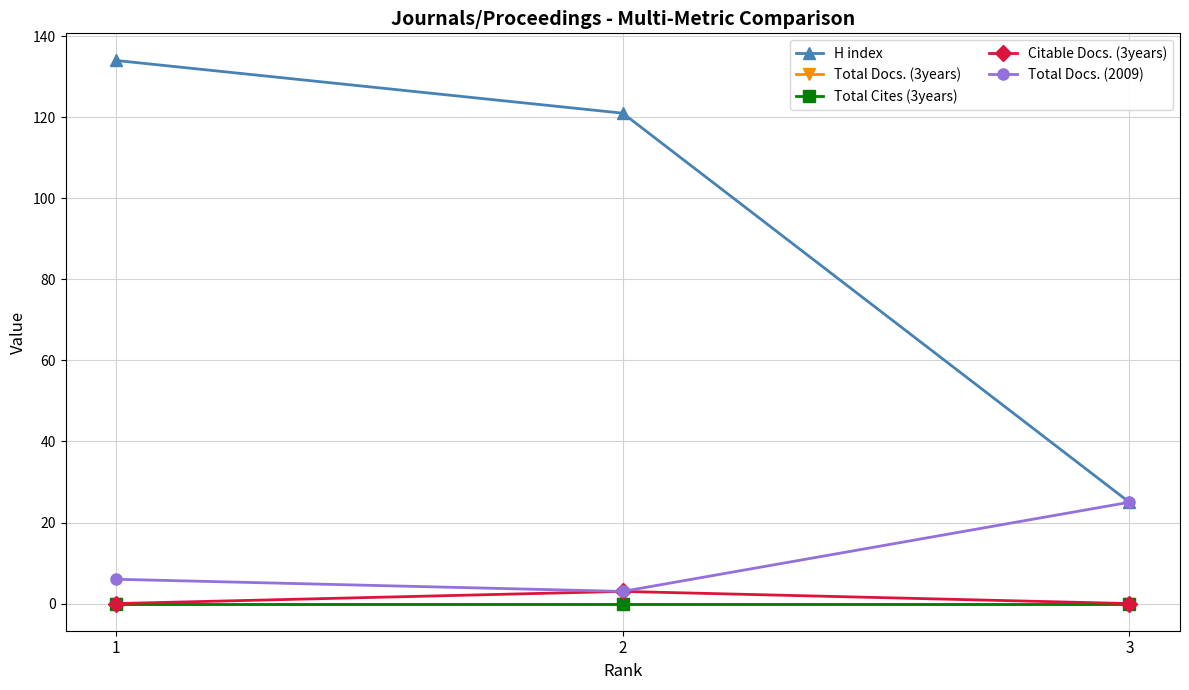

Is this an area chart (filled region under the line)?

No